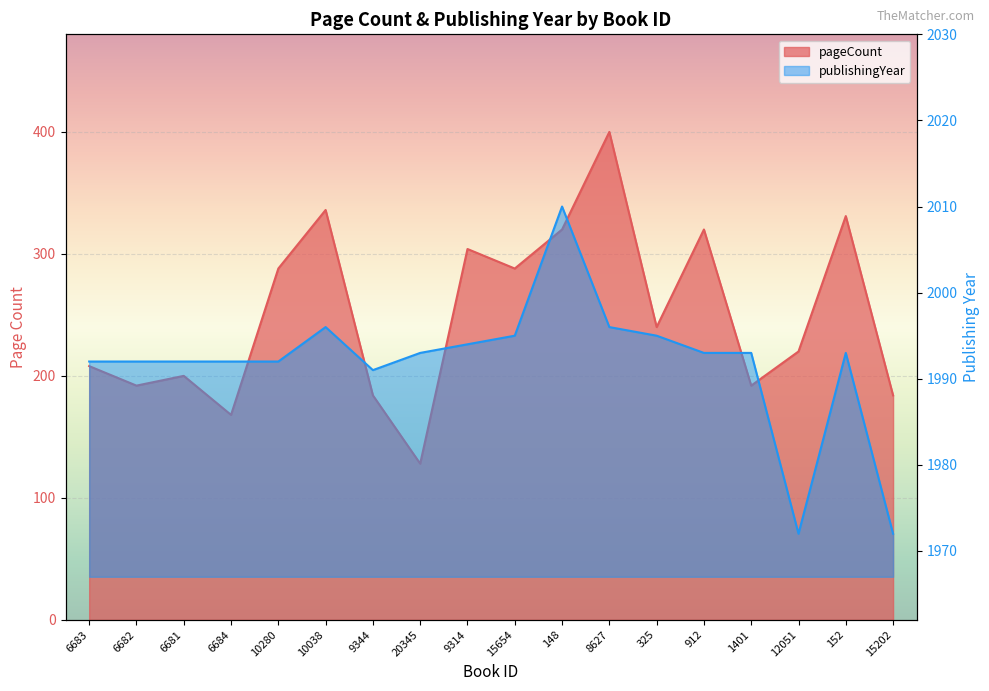

True or false: pageCount and publishingYear cross at least once.

False